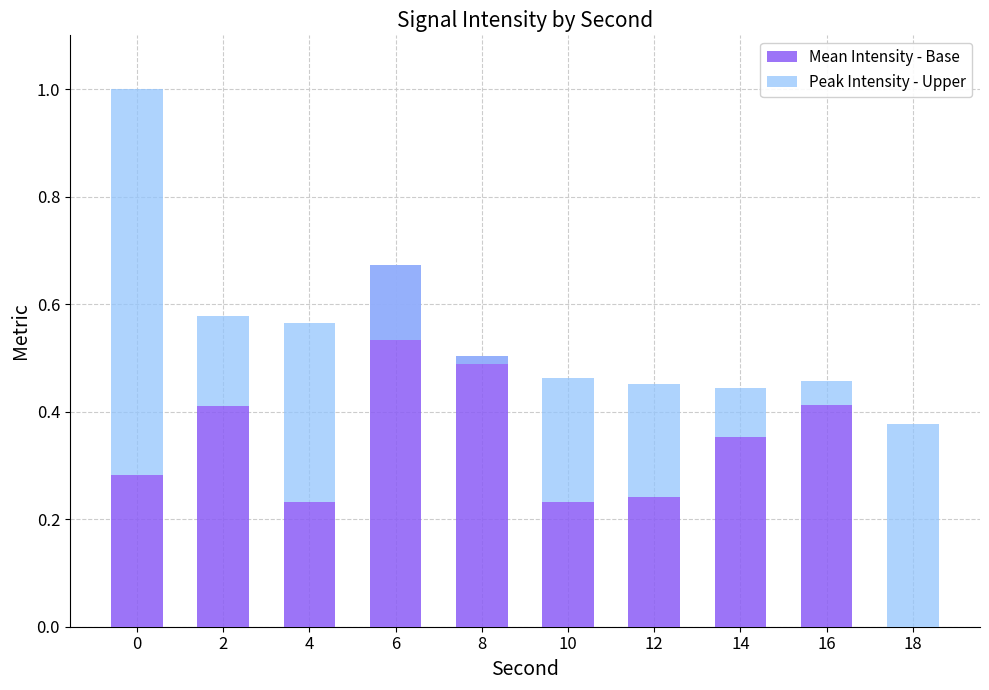

Where is Mean Intensity - Base nearest to the value 0?

18